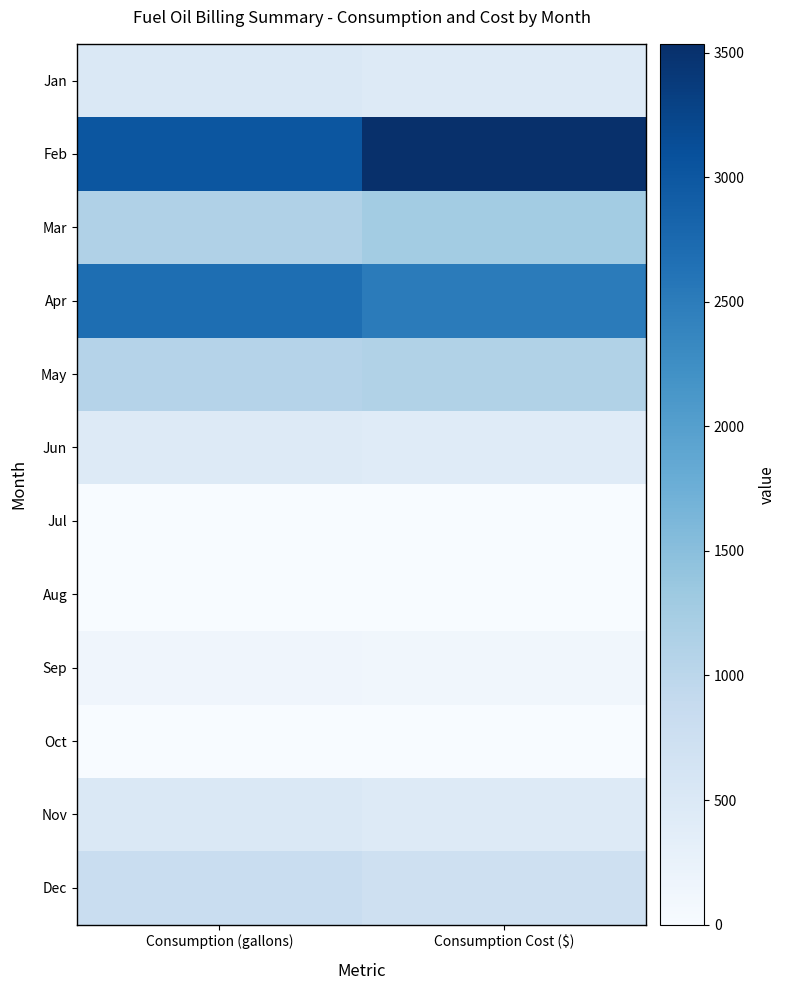

Which series changed the most between Consumption (gallons) and Consumption Cost ($)?

Feb